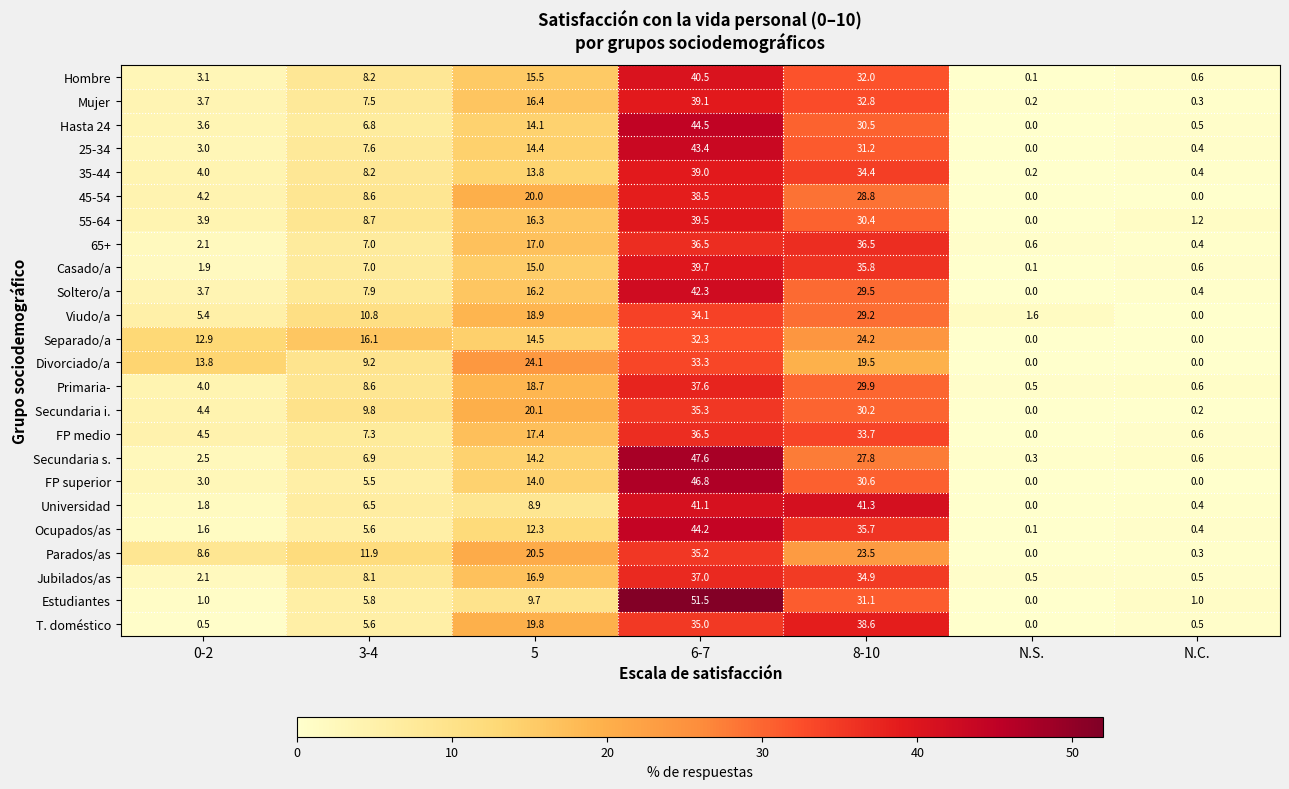

True or false: Secundaria s. has a value of 16.9 at 8-10.

False